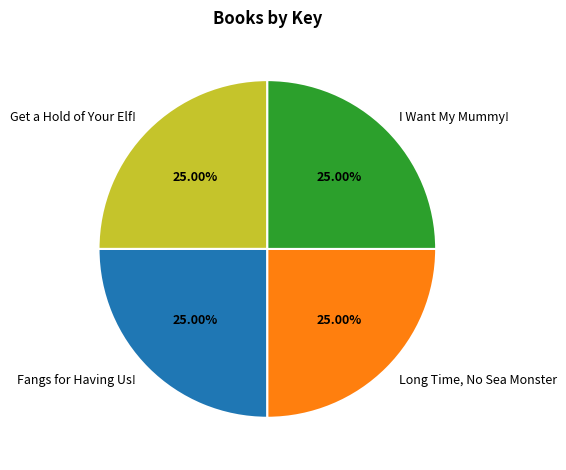

Does any single category account for the majority?

No